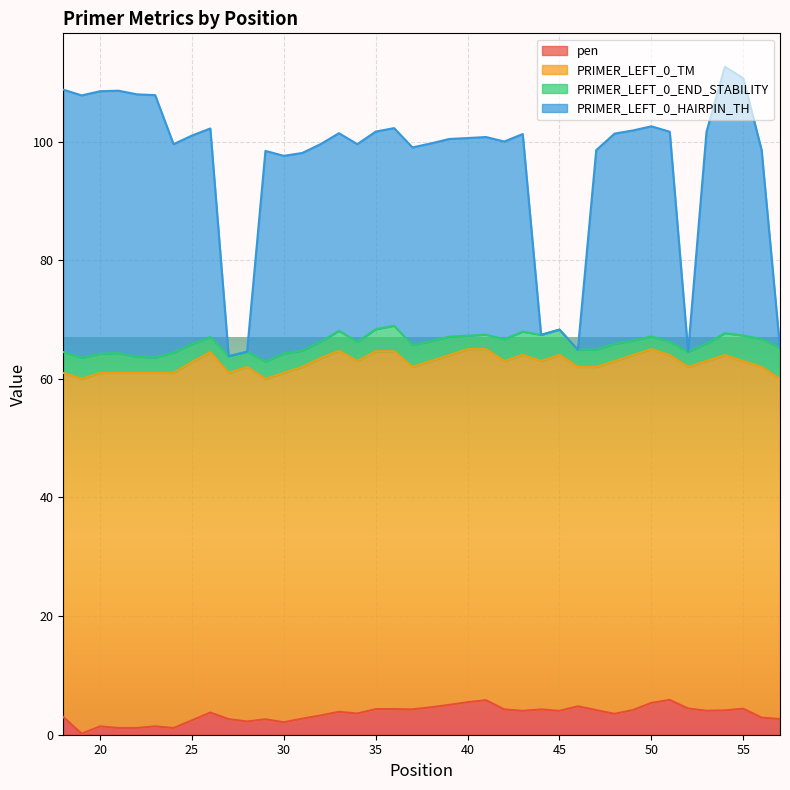

True or false: pen has a value of 1.1 at 22.

True